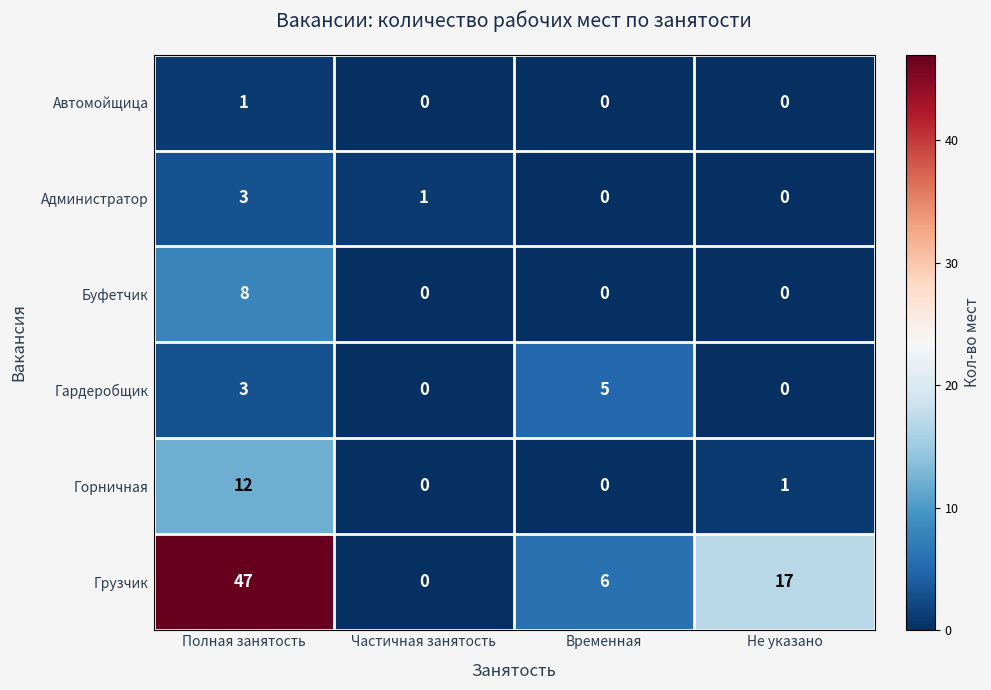

How many series are shown in this chart?

6